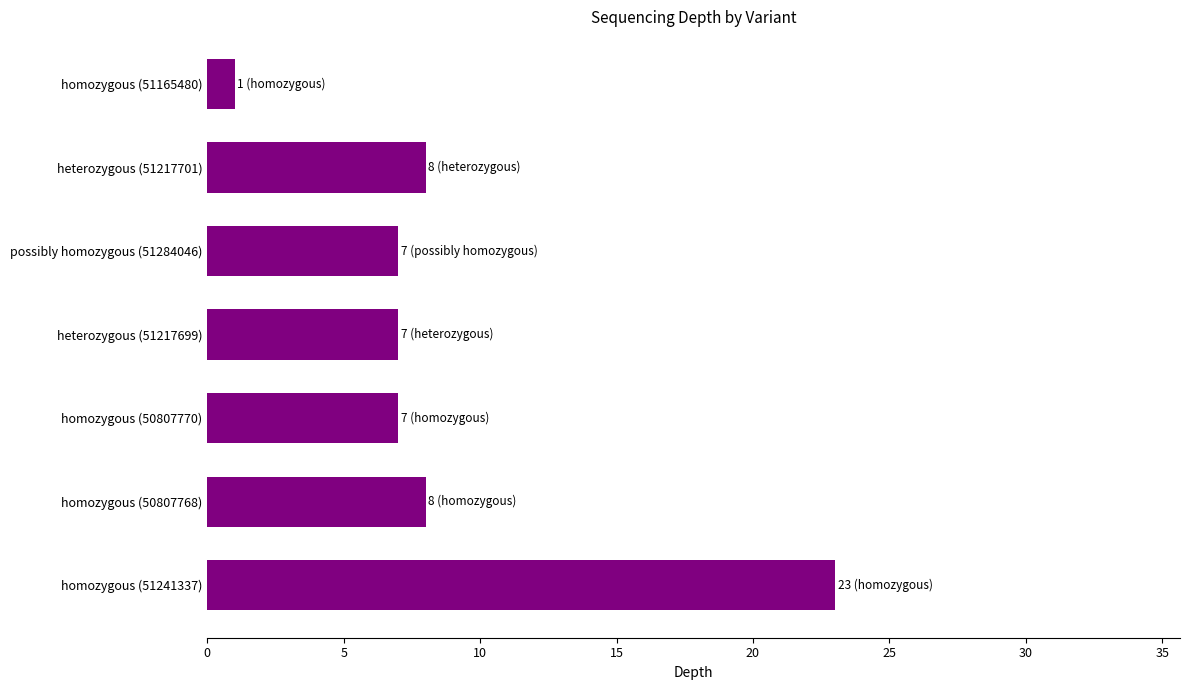

What is the change in value from heterozygous (51217699) to homozygous (51165480)?

-6